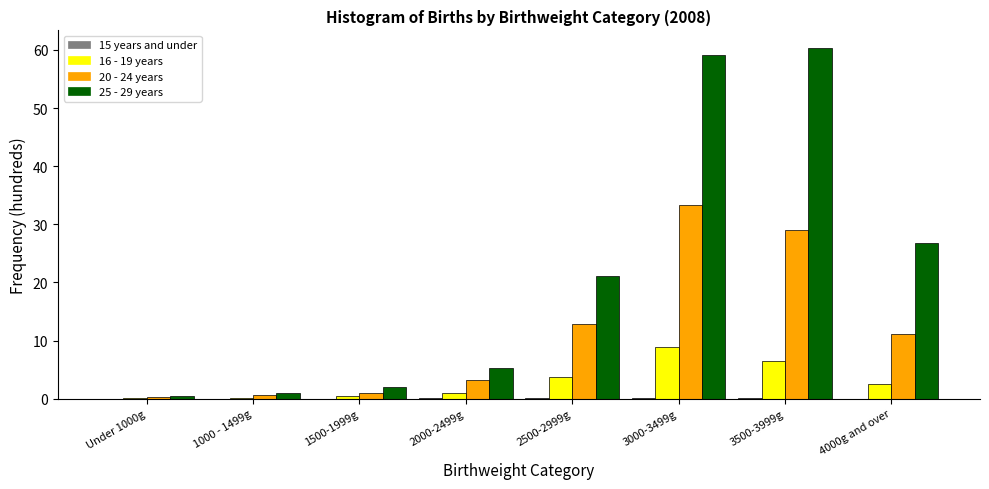

What is the highest value of the 25 - 29 years series?

60.4